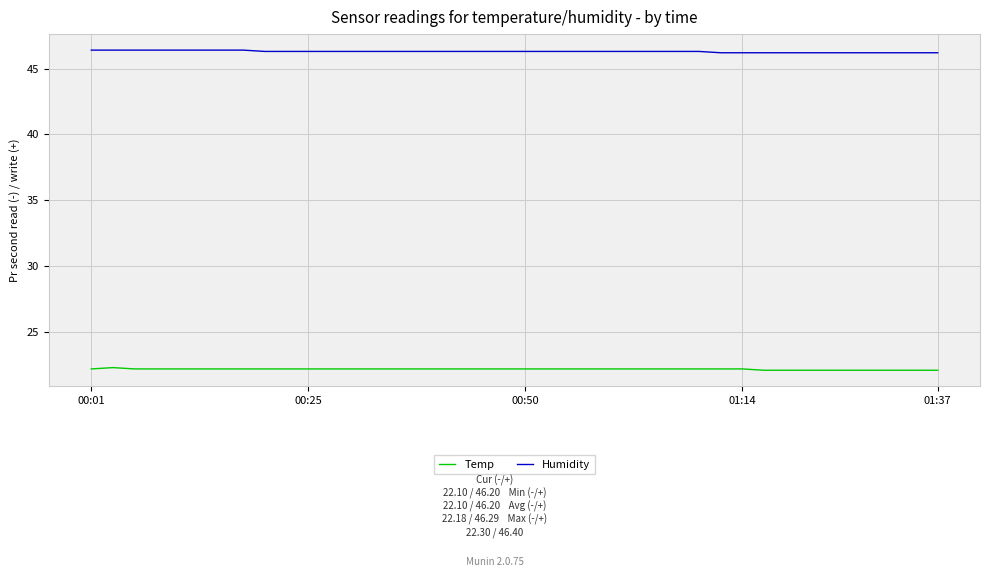

List the series in order of their peak value, highest first.

Humidity, Temp